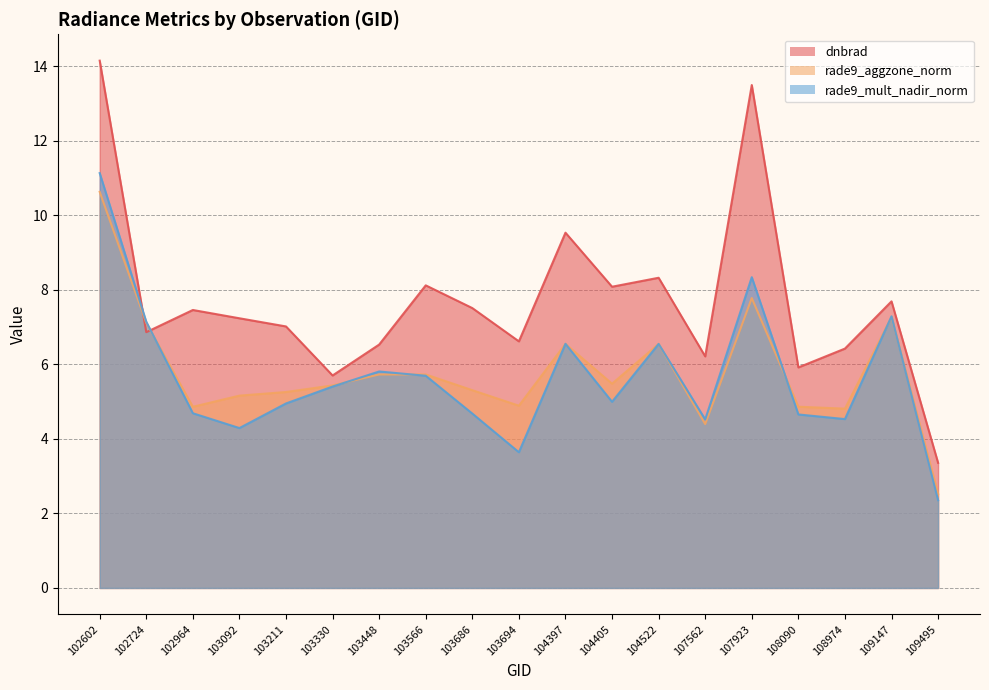

What is the total value across all series at 109147?

22.3